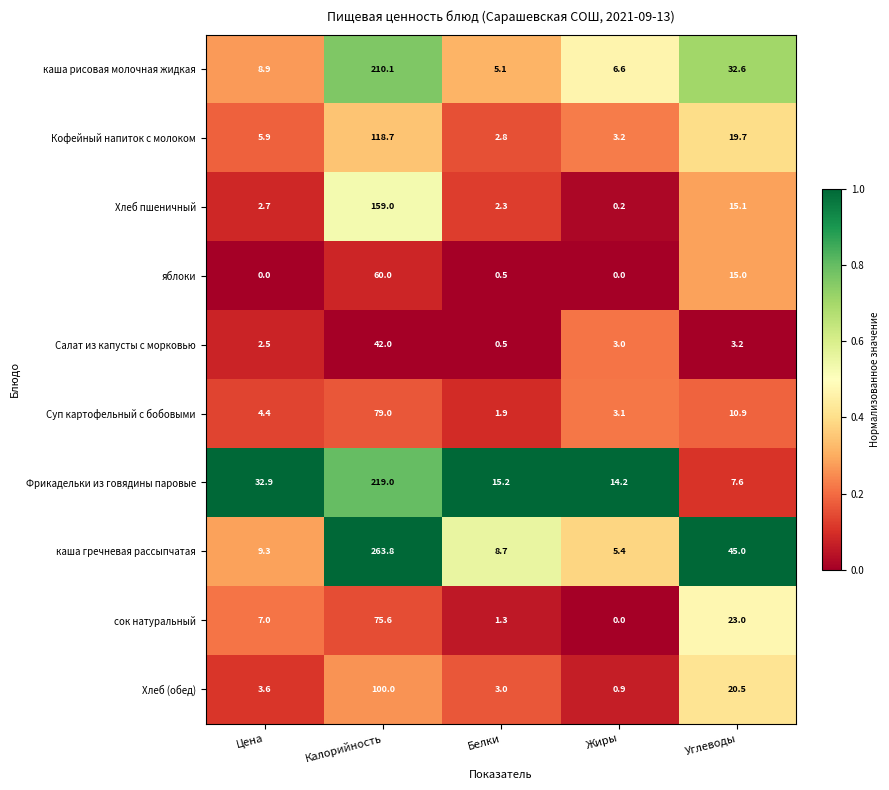

How many categories are shown in the chart?

5